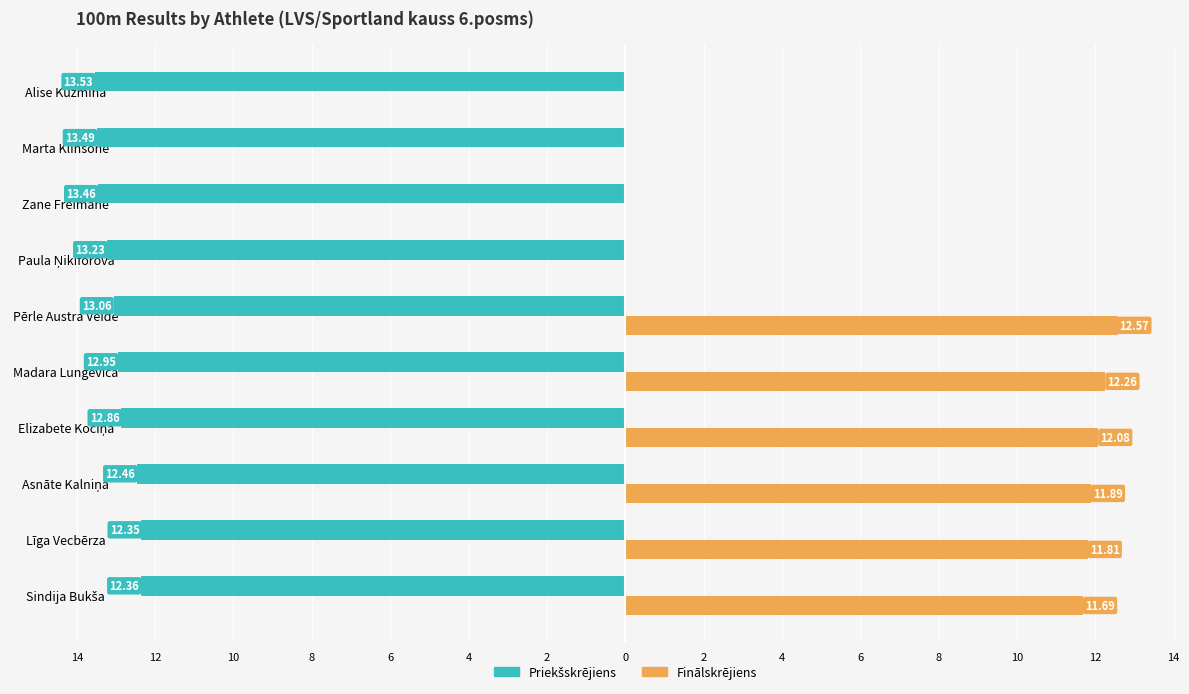

Does the chart contain any negative values?

Yes